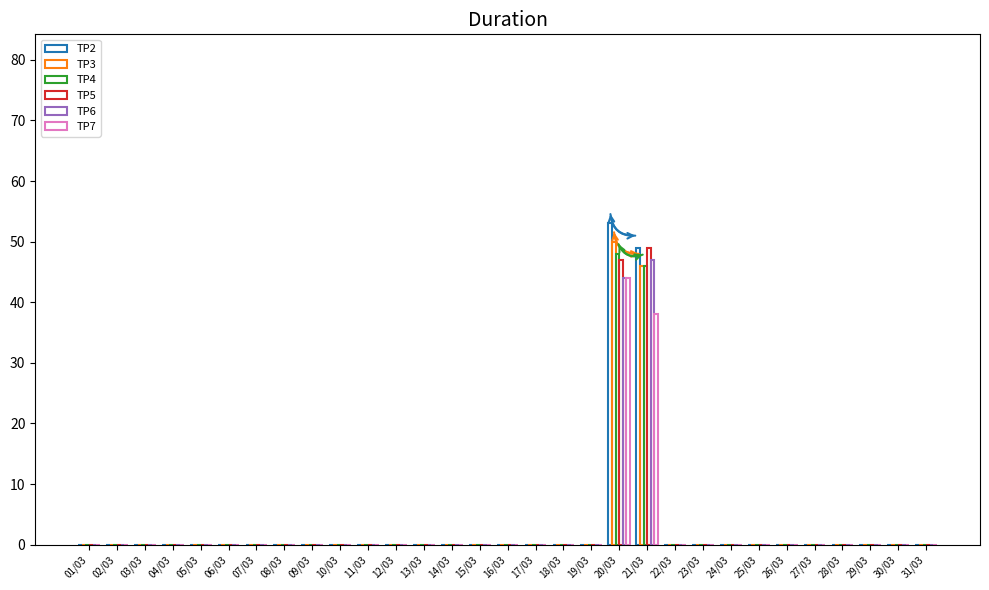

List the labels in order of TP7 value, smallest first.

01/03, 02/03, 03/03, 04/03, 05/03, 06/03, 07/03, 08/03, 09/03, 10/03, 11/03, 12/03, 13/03, 14/03, 15/03, 16/03, 17/03, 18/03, 19/03, 22/03, 23/03, 24/03, 25/03, 26/03, 27/03, 28/03, 29/03, 30/03, 31/03, 21/03, 20/03